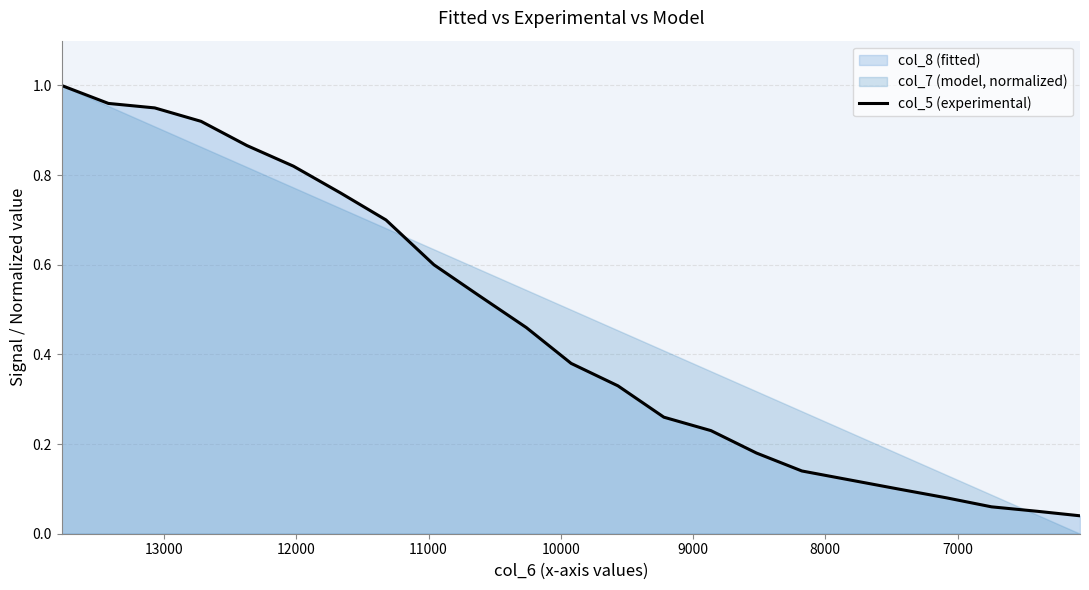

What is the greatest value displayed?

1.0